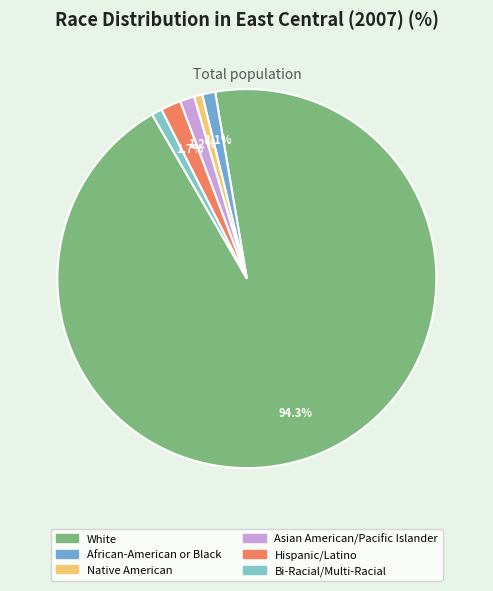

How many slices are in this pie chart?

6